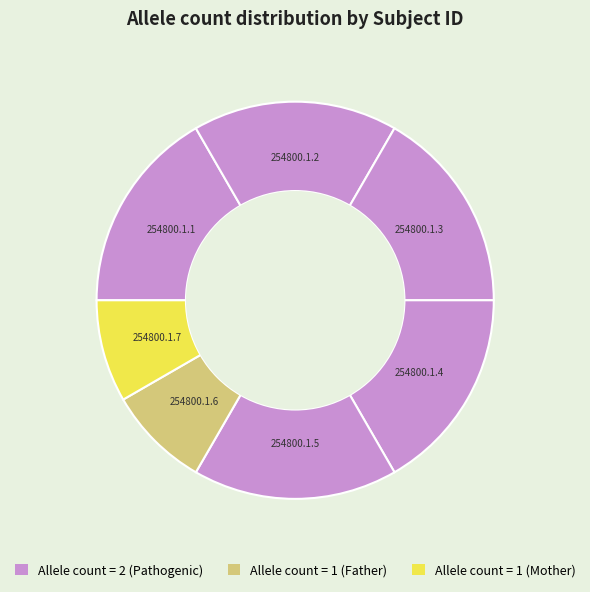

To the nearest percent, what is the difference between the largest and smallest slice percentages?

8%